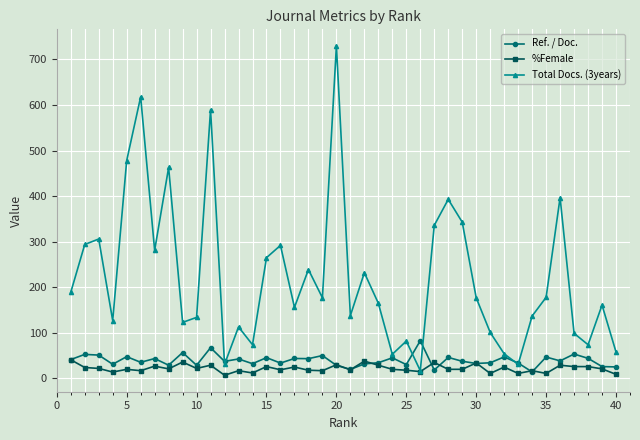

Which series has the largest range (max minus min)?

Total Docs. (3years)